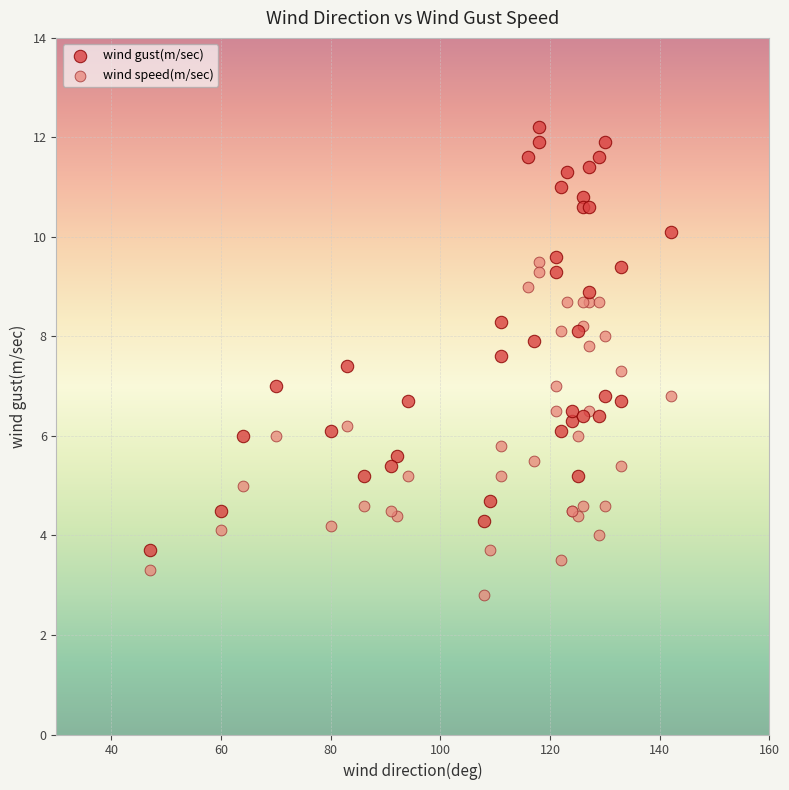

Which series contains the highest Y value?

wind gust(m/sec)